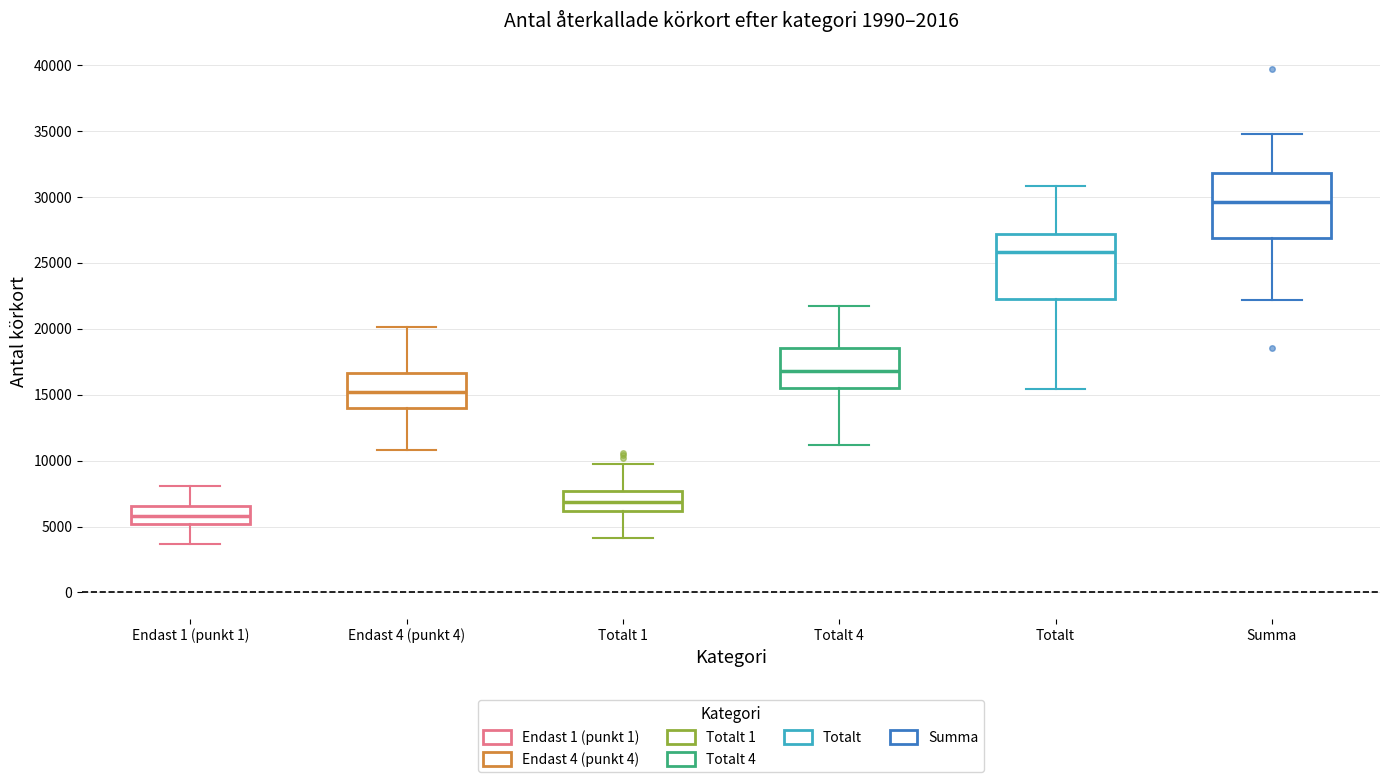

Which box has the highest median line?

Summa